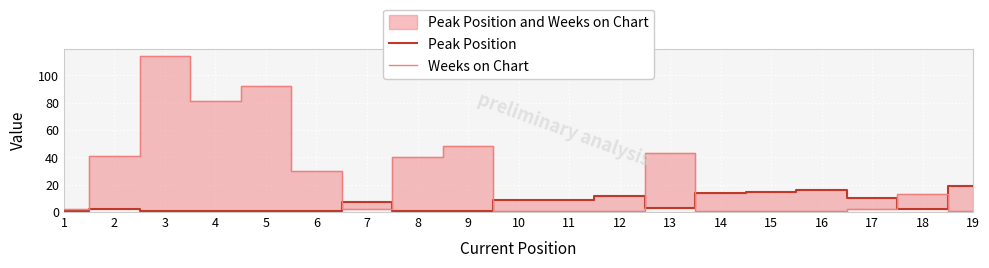

At which category is the sum across all series the highest?

3